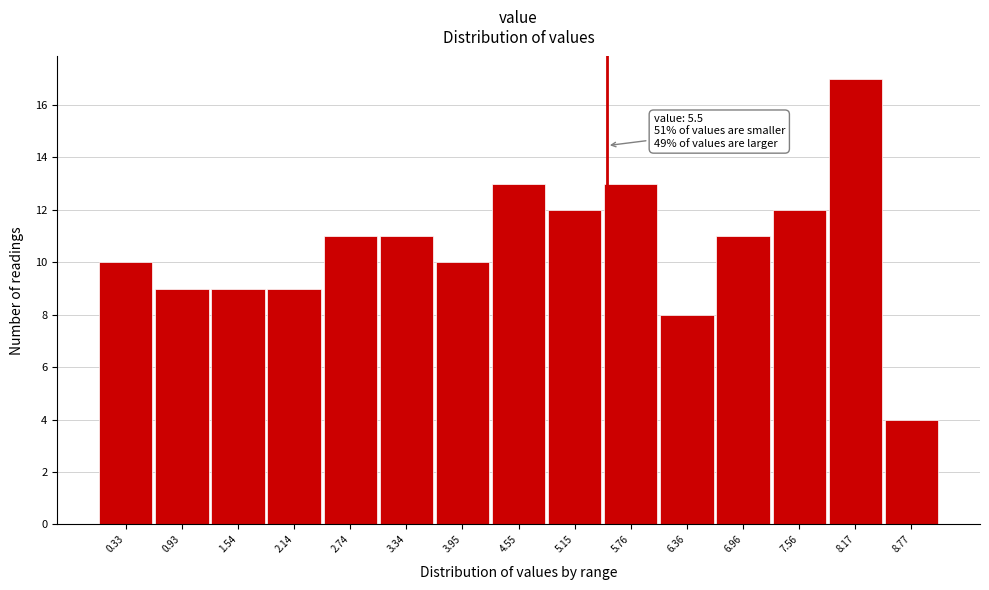

Over which range of the x-axis is the bar tallest?

7.9 to 8.5